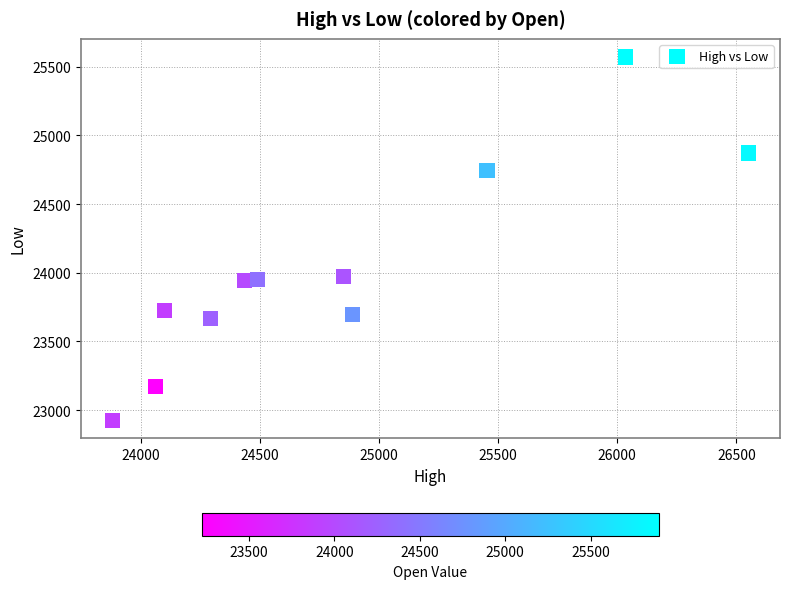

What is the range of Y values (max minus min)?

2644.2